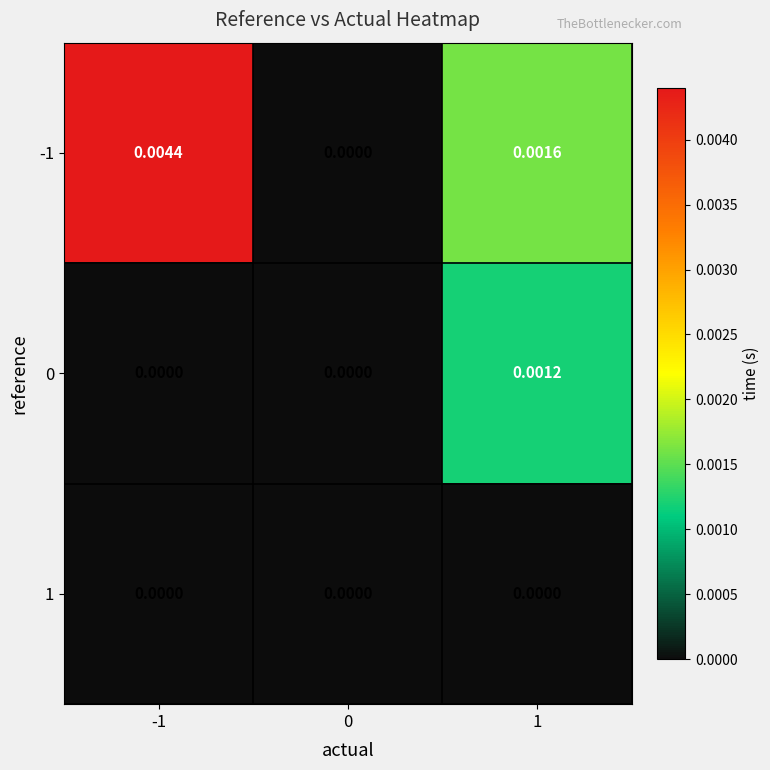

Which series has the widest spread of values?

-1